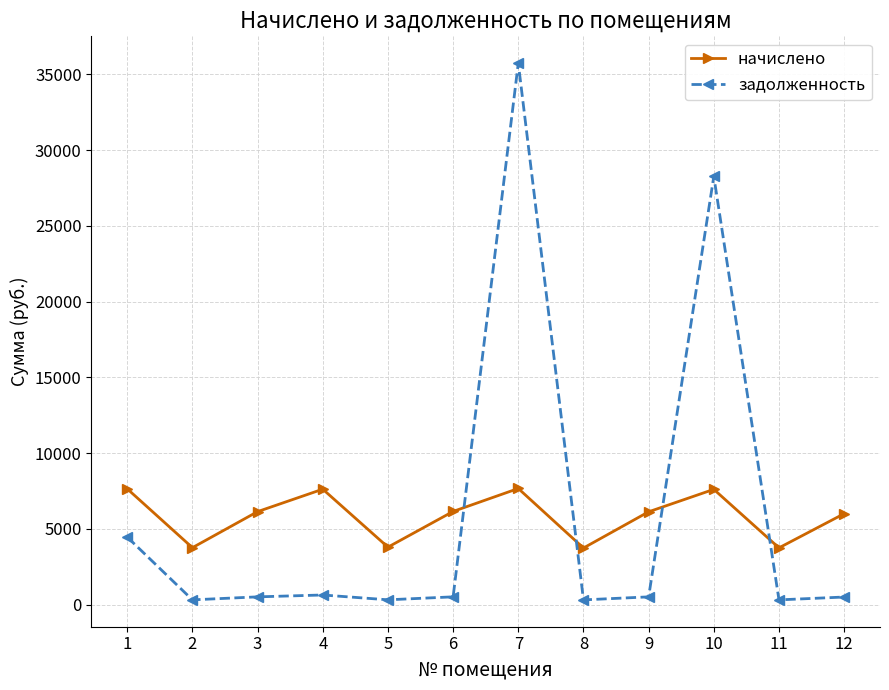

What is the difference between the maximum and minimum values in the задолженность series?

35427.9